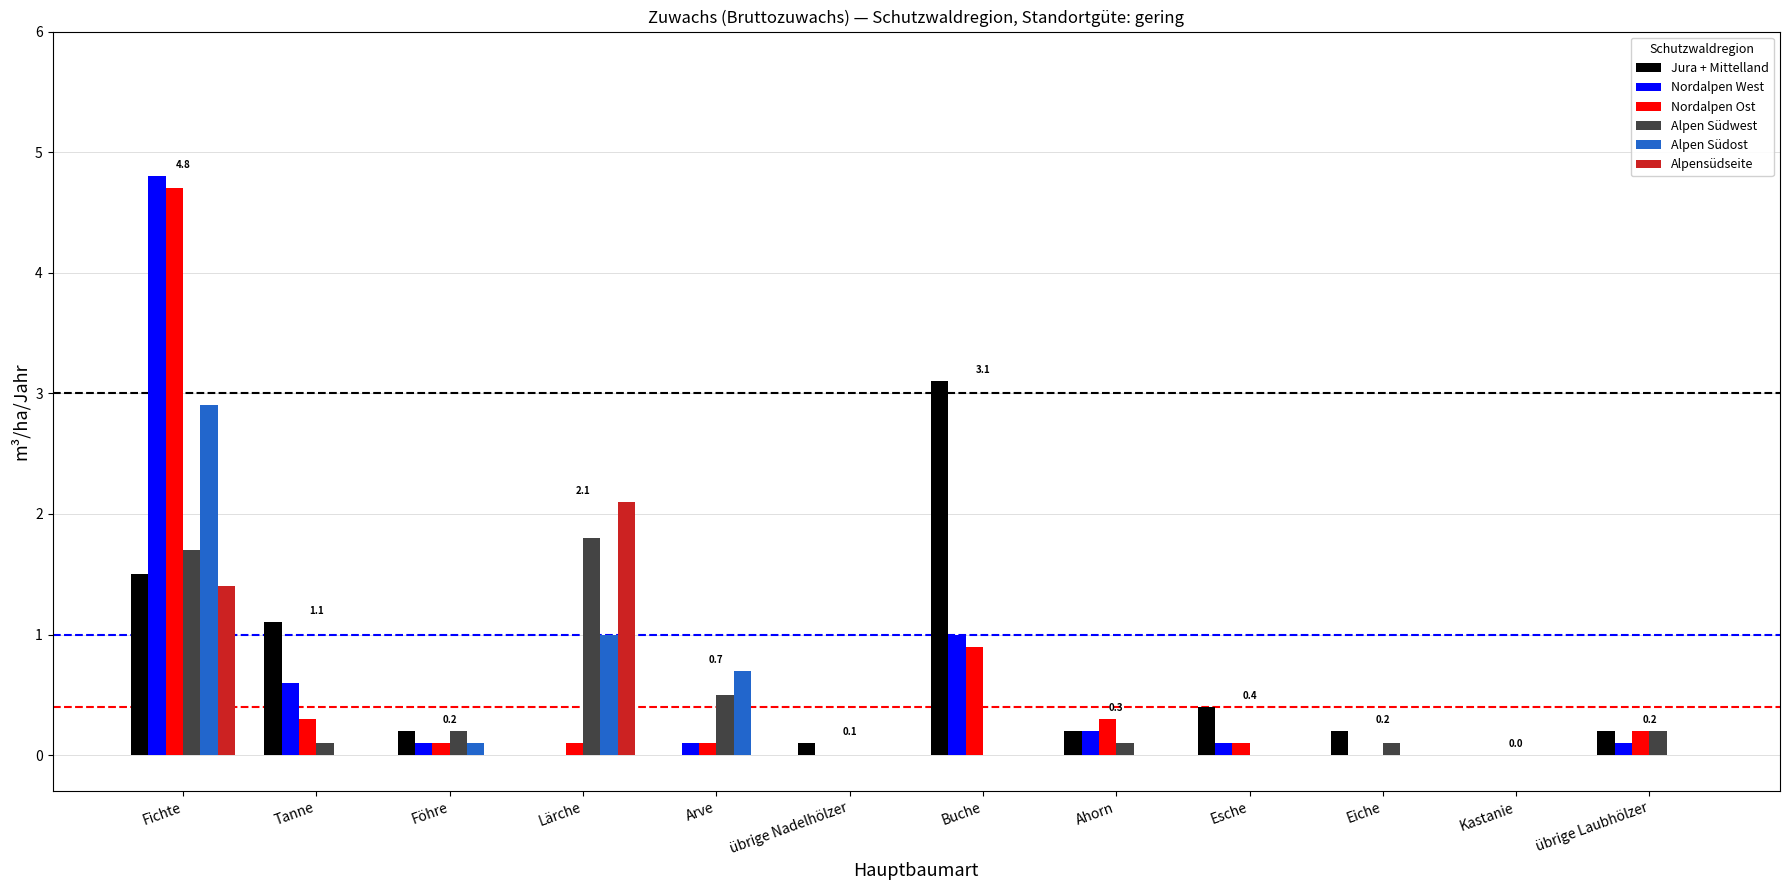

What is the sum of all Nordalpen Ost values?

6.8